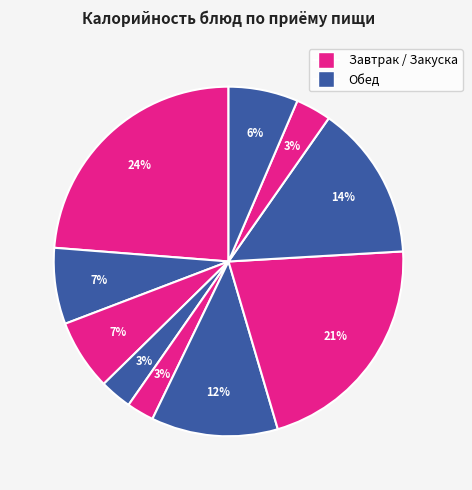

How many segments does this pie chart have?

10